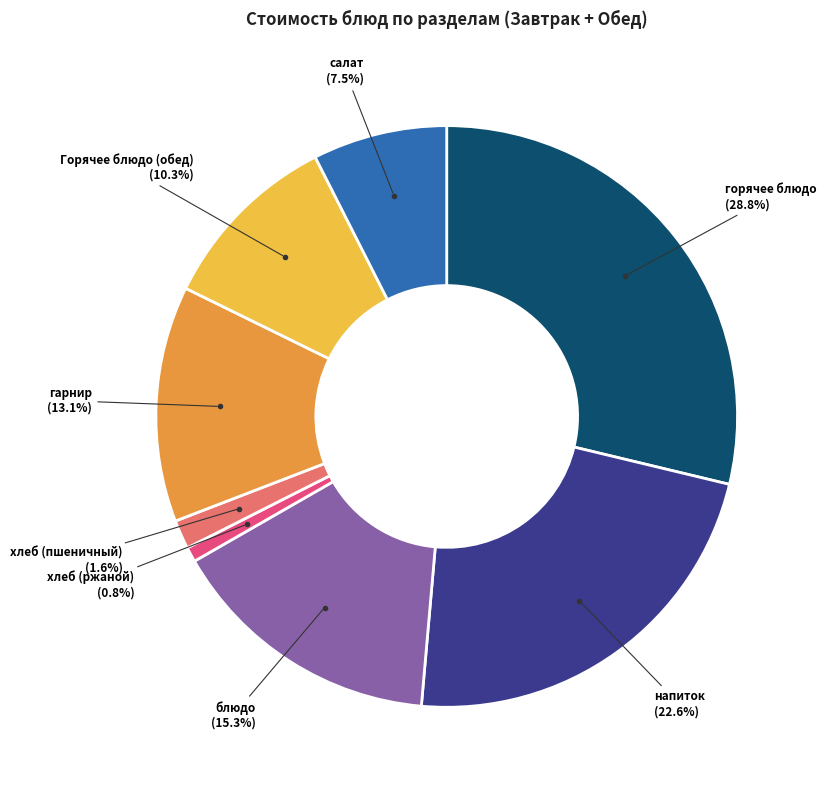

How many slices are in this pie chart?

8